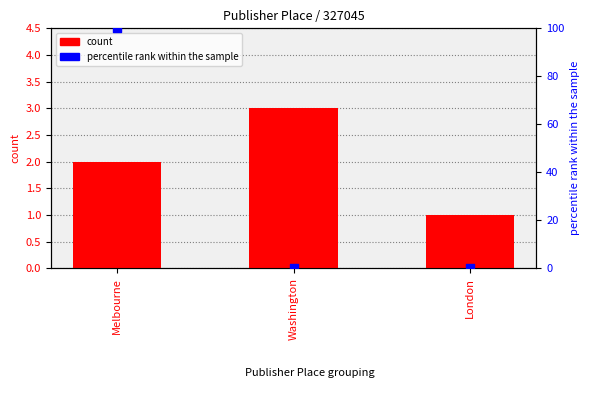

Is the value of percentile rank within the sample at Melbourne greater than the value of count at Washington?

Yes